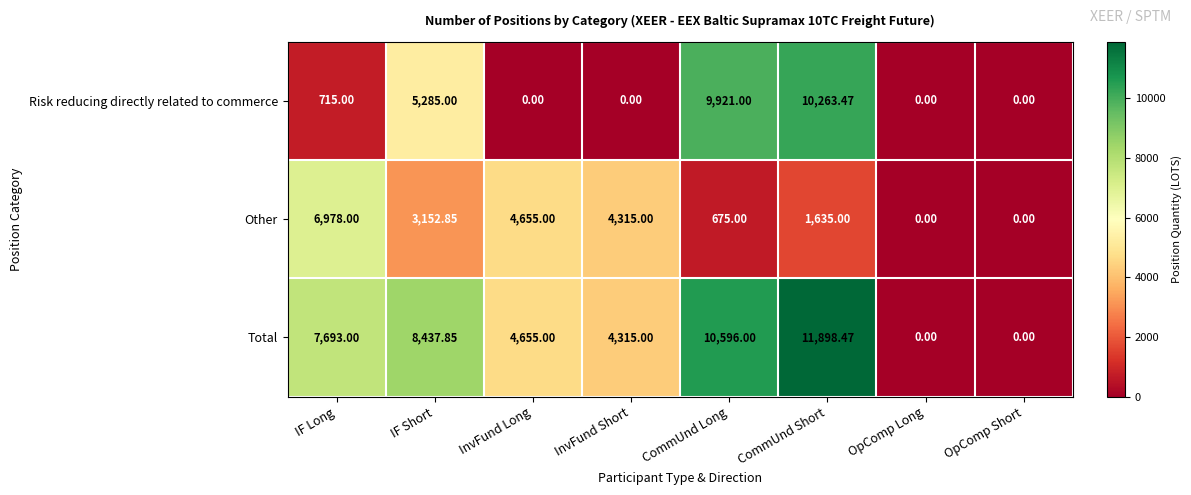

Where does the Other series first go above 3152?

IF Long